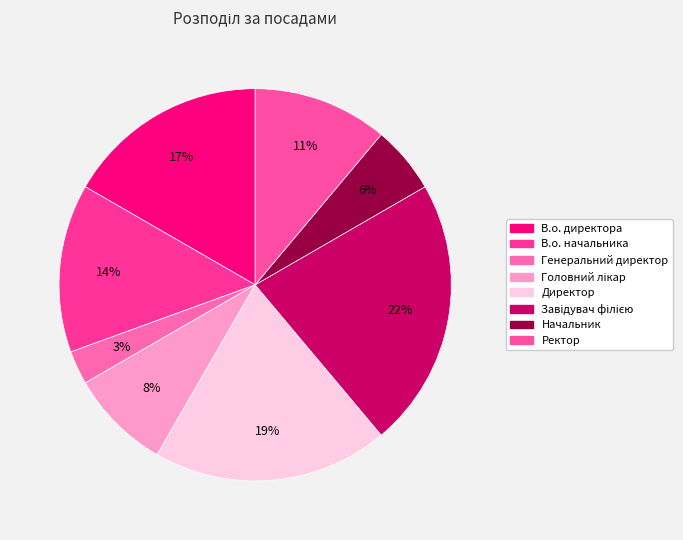

What is the smallest slice in the pie chart?

Генеральний директор